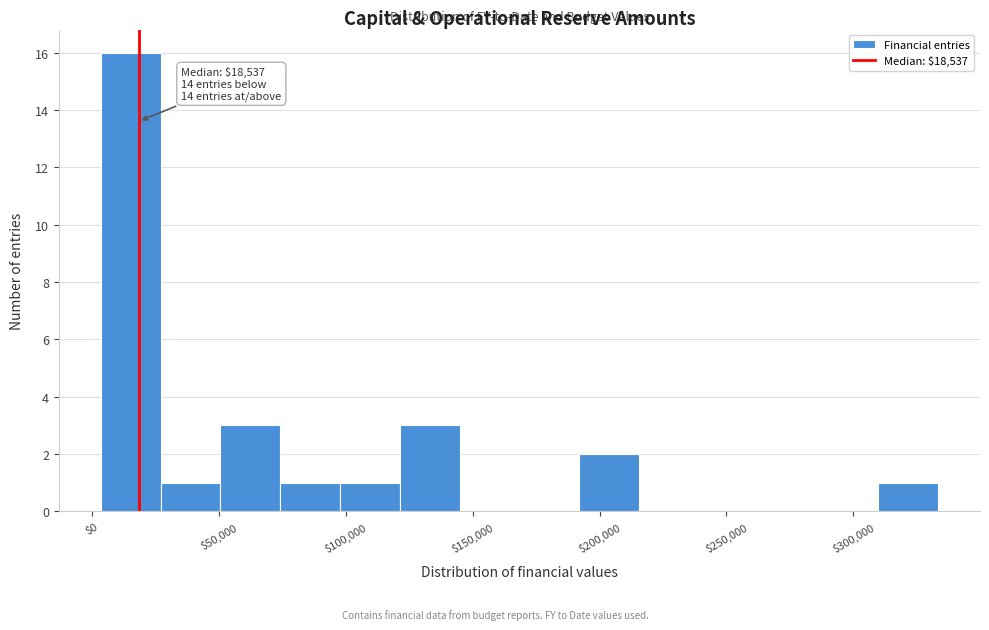

Over which range of the x-axis is the bar tallest?

5000 to 25000